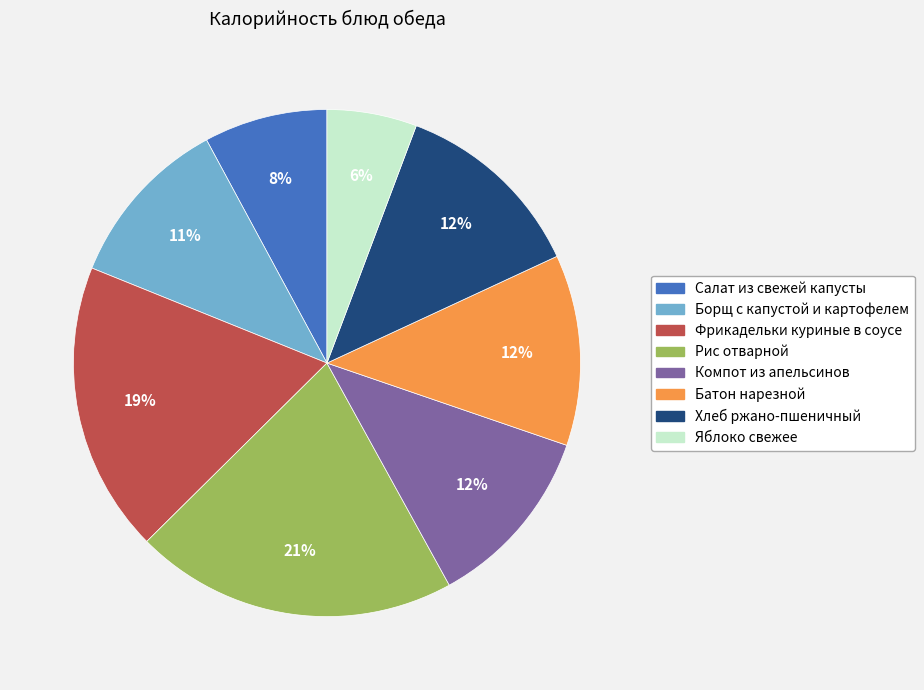

Is there a majority slice in this chart?

No